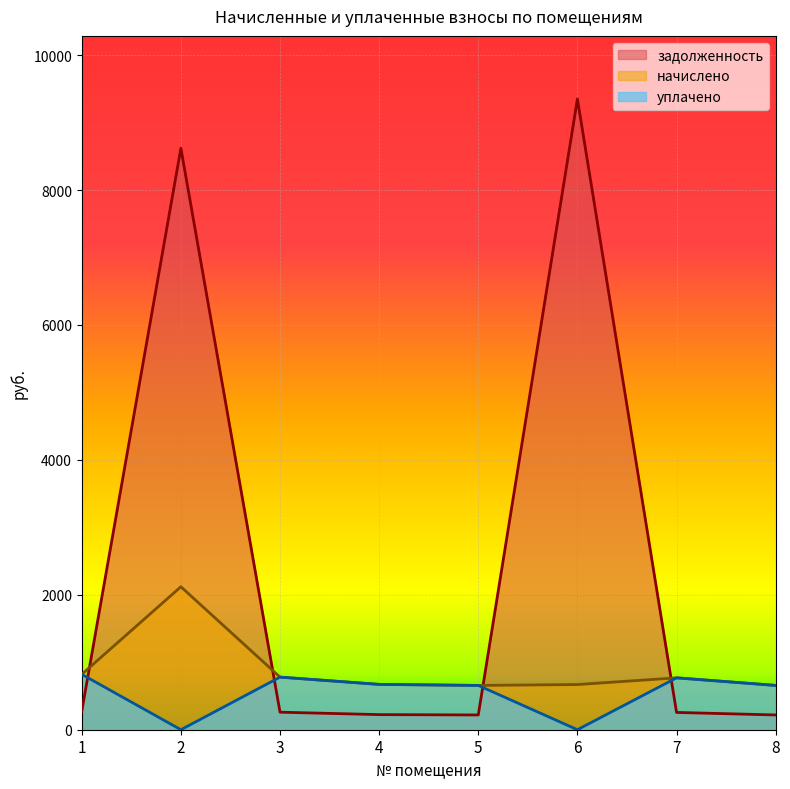

What value does the начислено series have at 3?

779.8